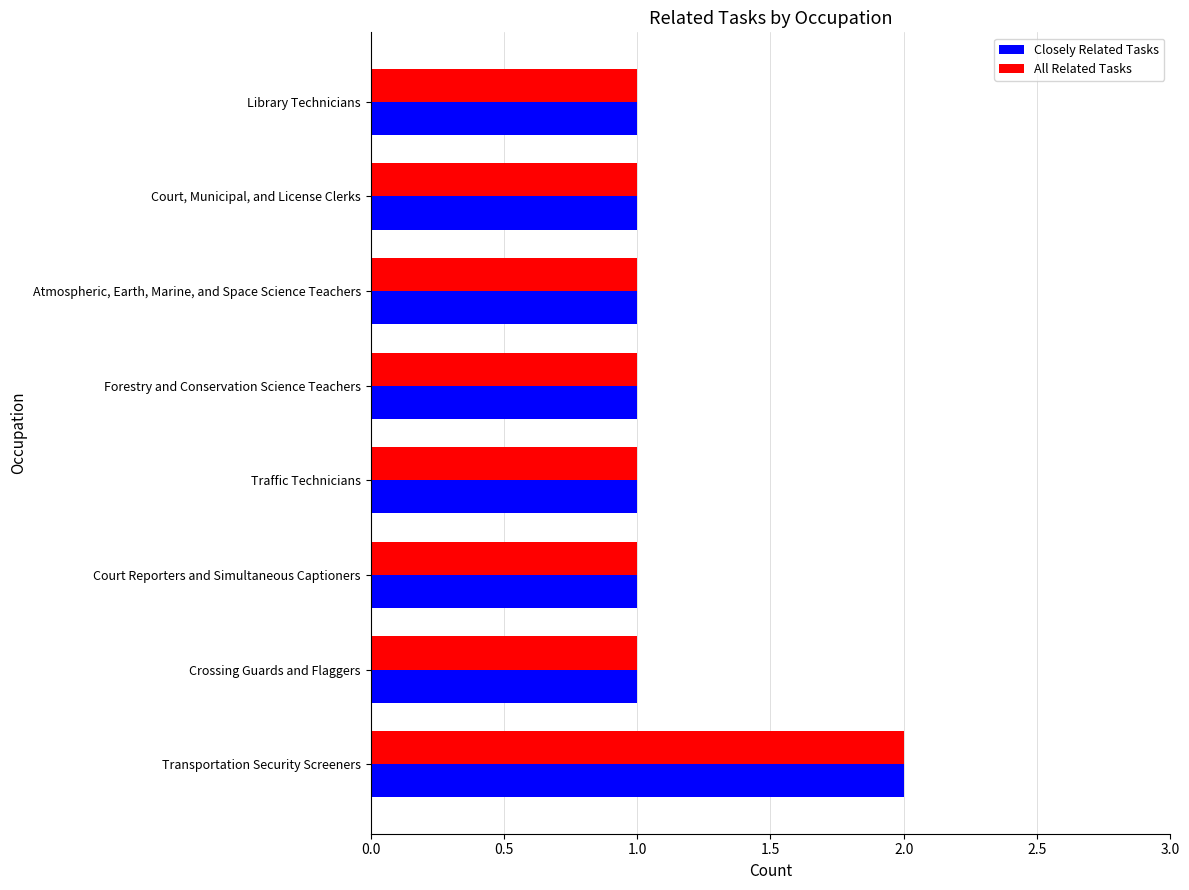

True or false: All Related Tasks has a value of 1 at Crossing Guards and Flaggers.

True